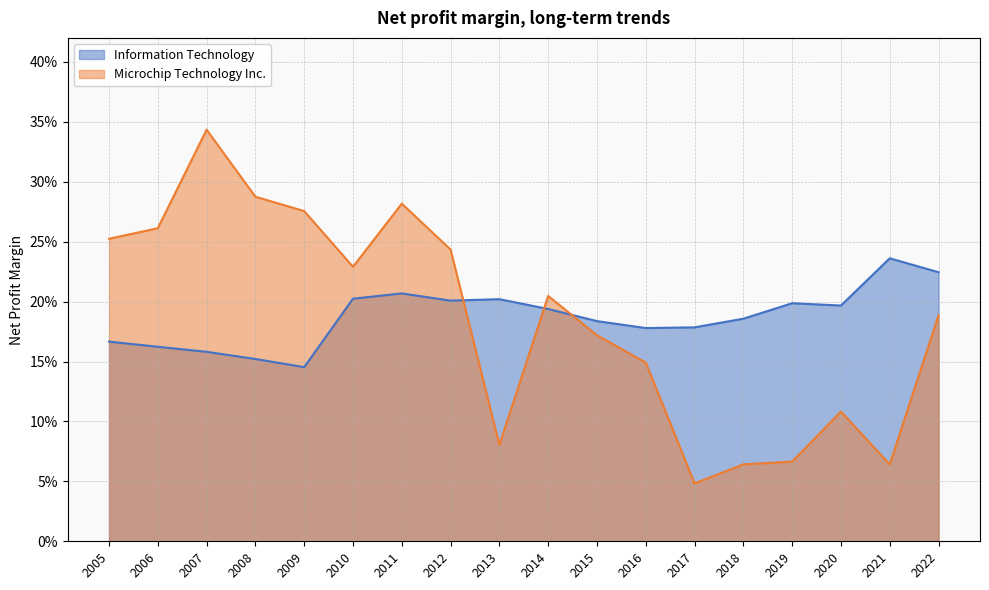

Which category has the lowest value across all series?

2017